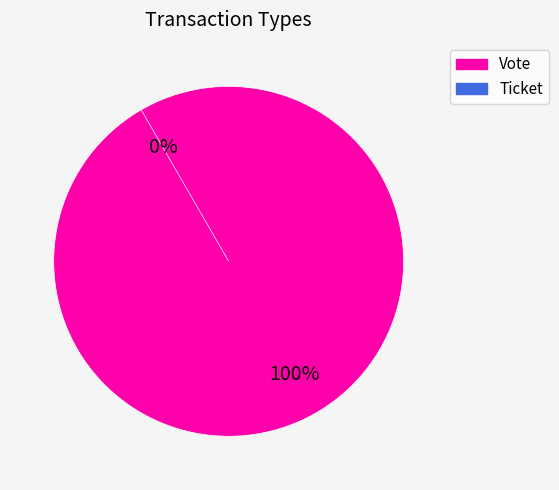

Rank the categories by value from highest to lowest.

Vote, Ticket